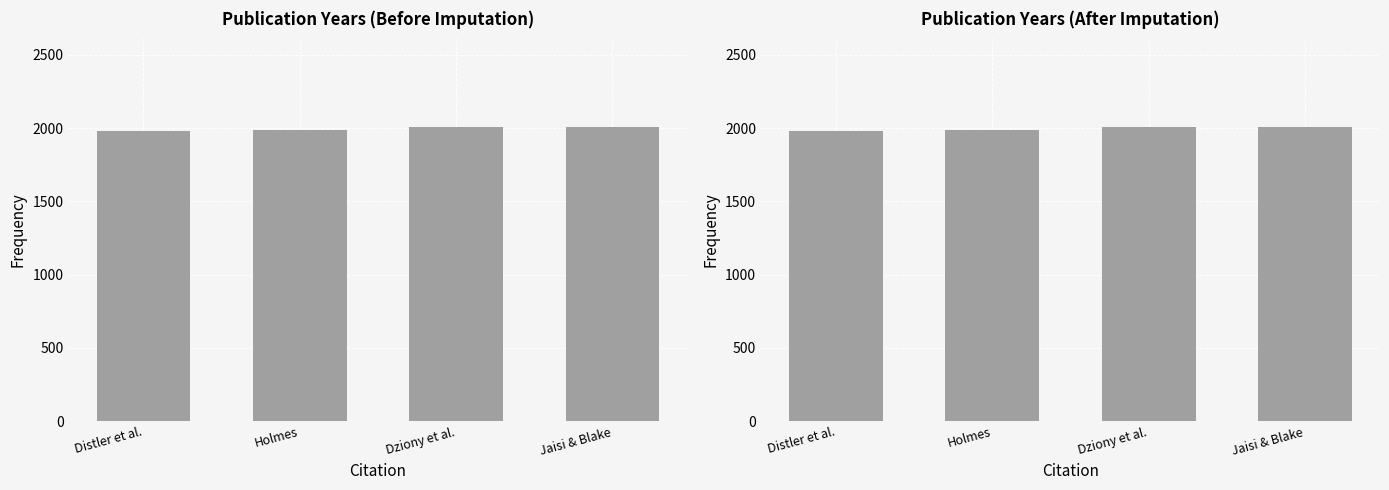

Which category has the highest value across all series?

Dziony et al.